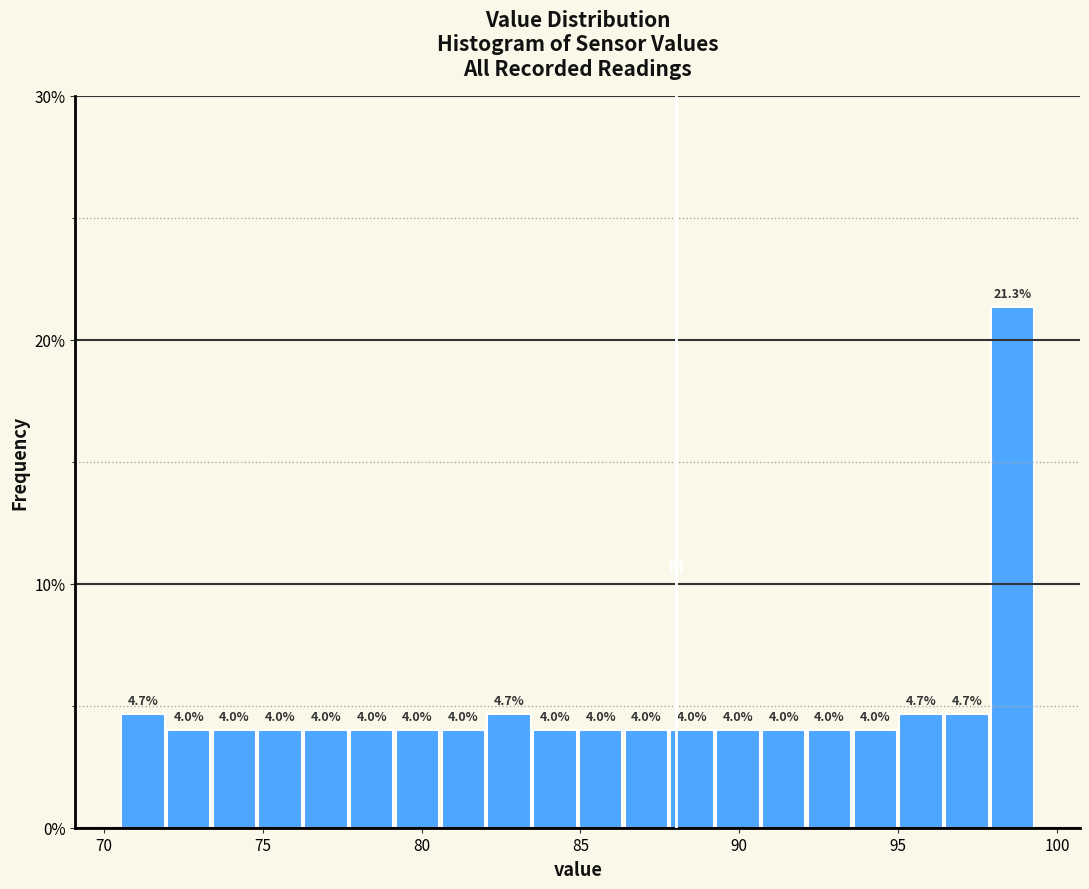

Around what value on the x-axis is the tallest bar? Give the approximate position of its centre, as read against the axis.

98.5